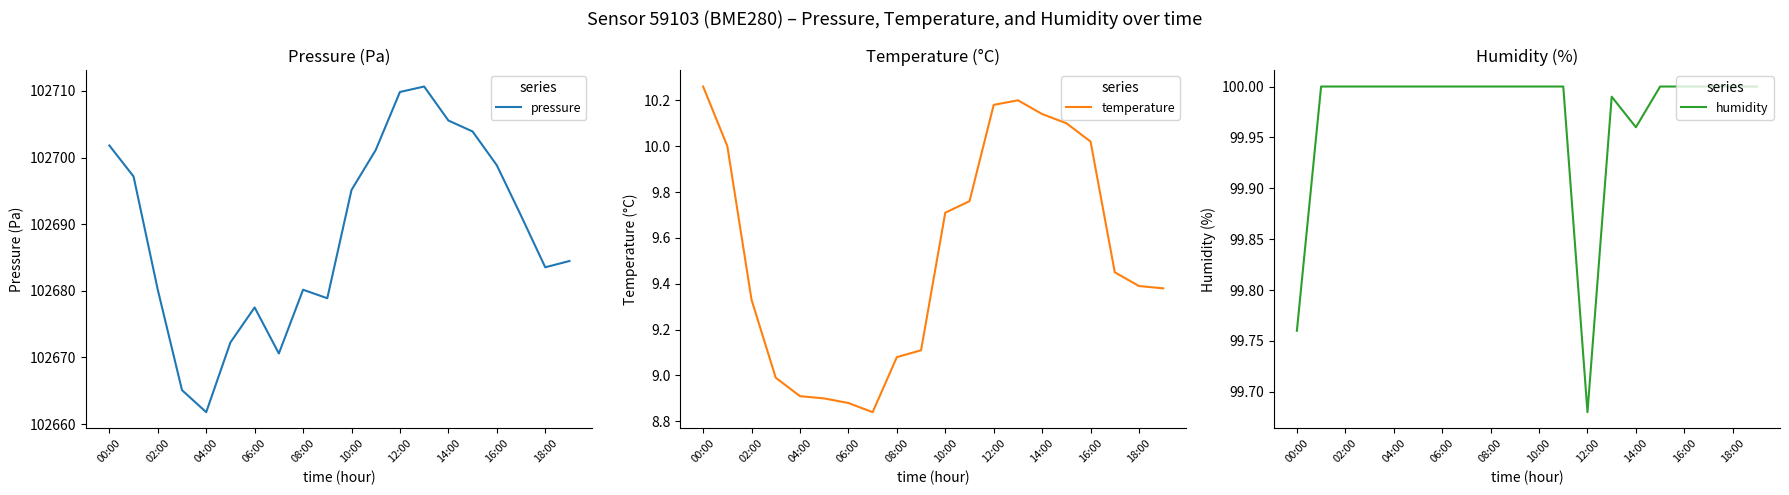

True or false: humidity and pressure cross at least once.

False